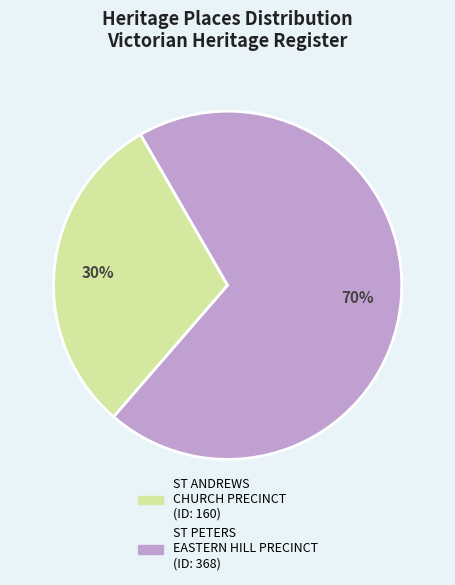

What percentage is the ST PETERS EASTERN HILL PRECINCT slice, to the nearest percent?

70%